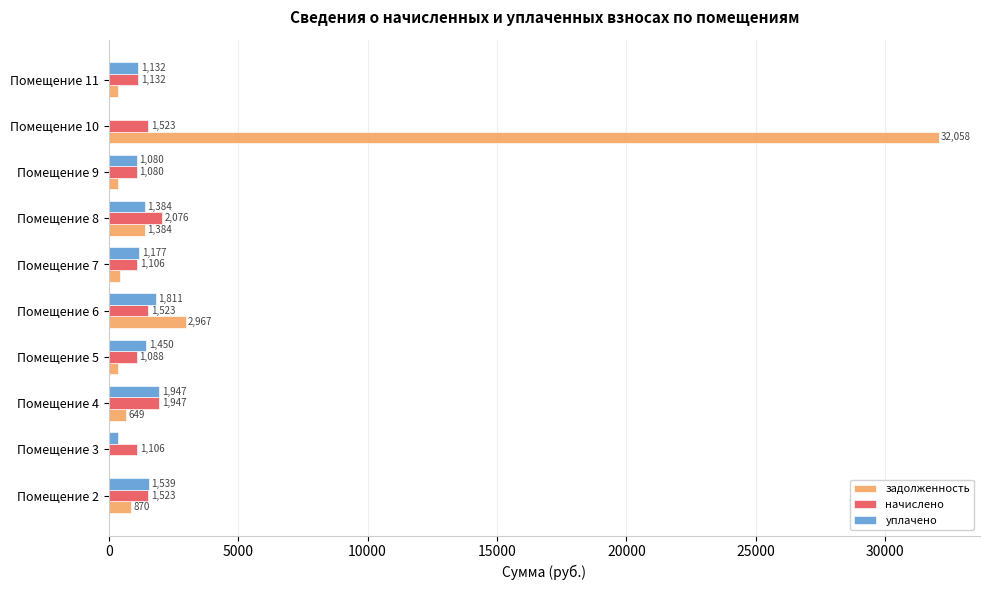

How many positive values does the уплачено series have?

9